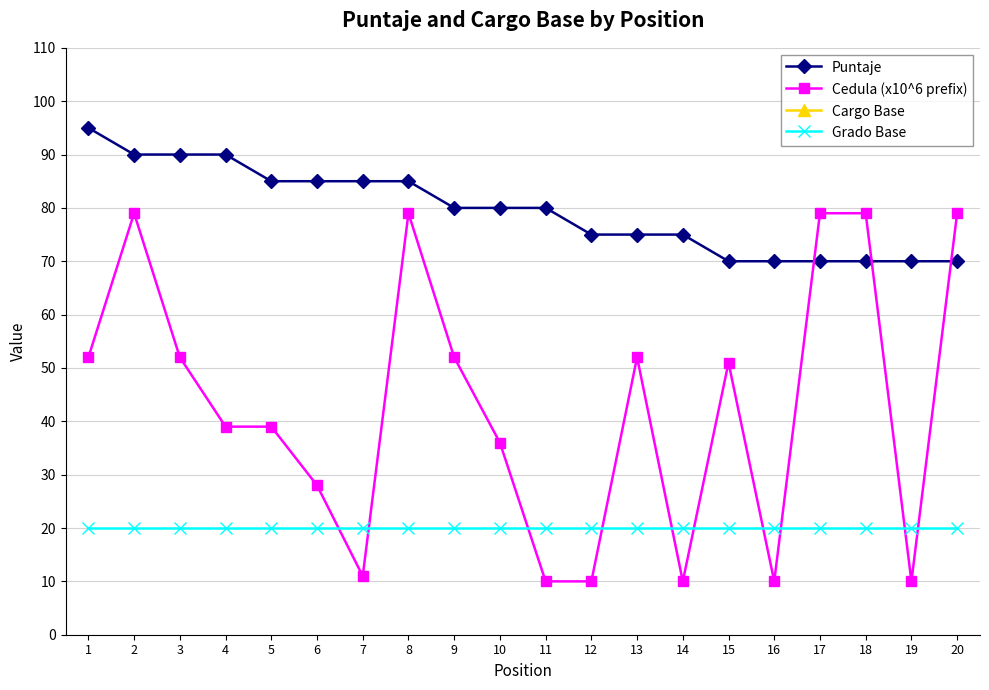

Read the Cargo Base value at 9.

407